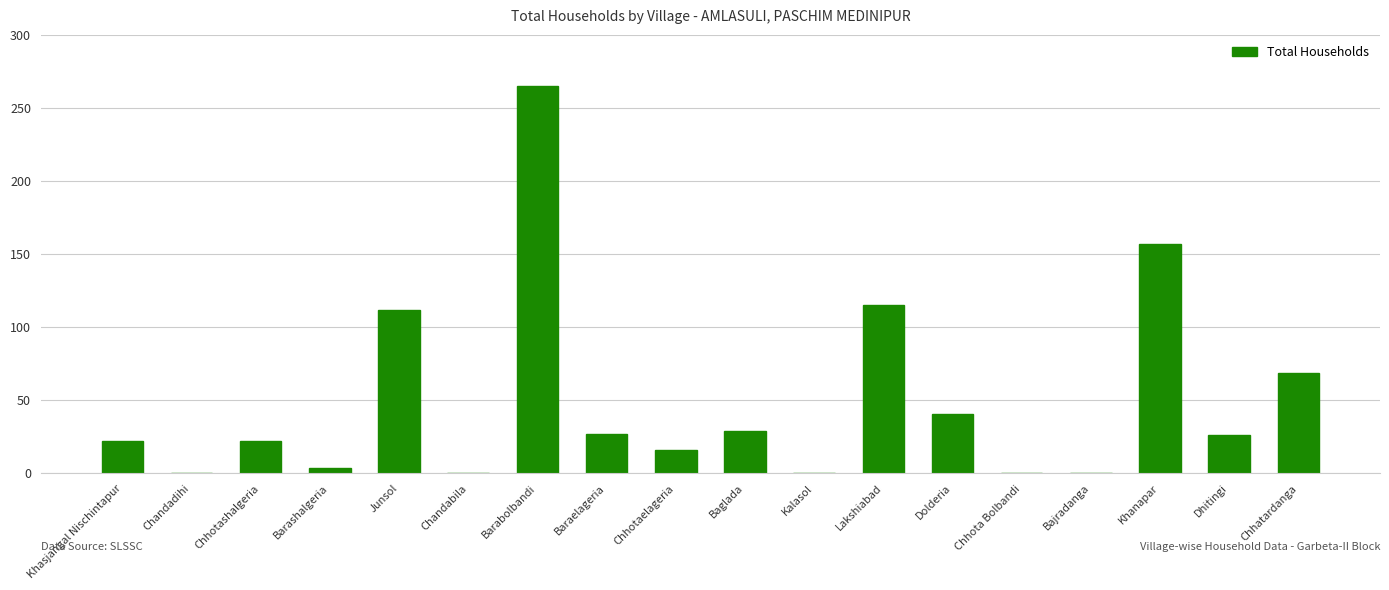

What is the sum of the values at Baraelageria and Chandabila?

27